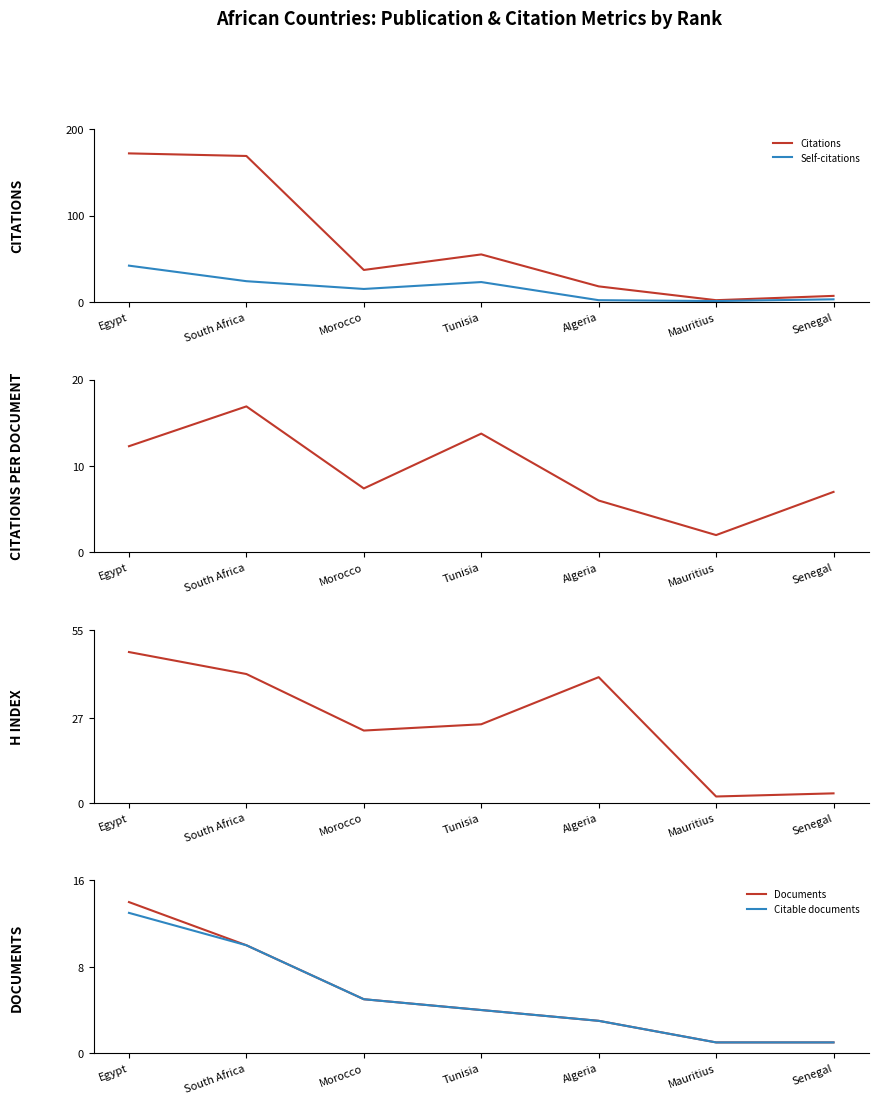

What is the sum of the Citations values at Morocco and Senegal?

44